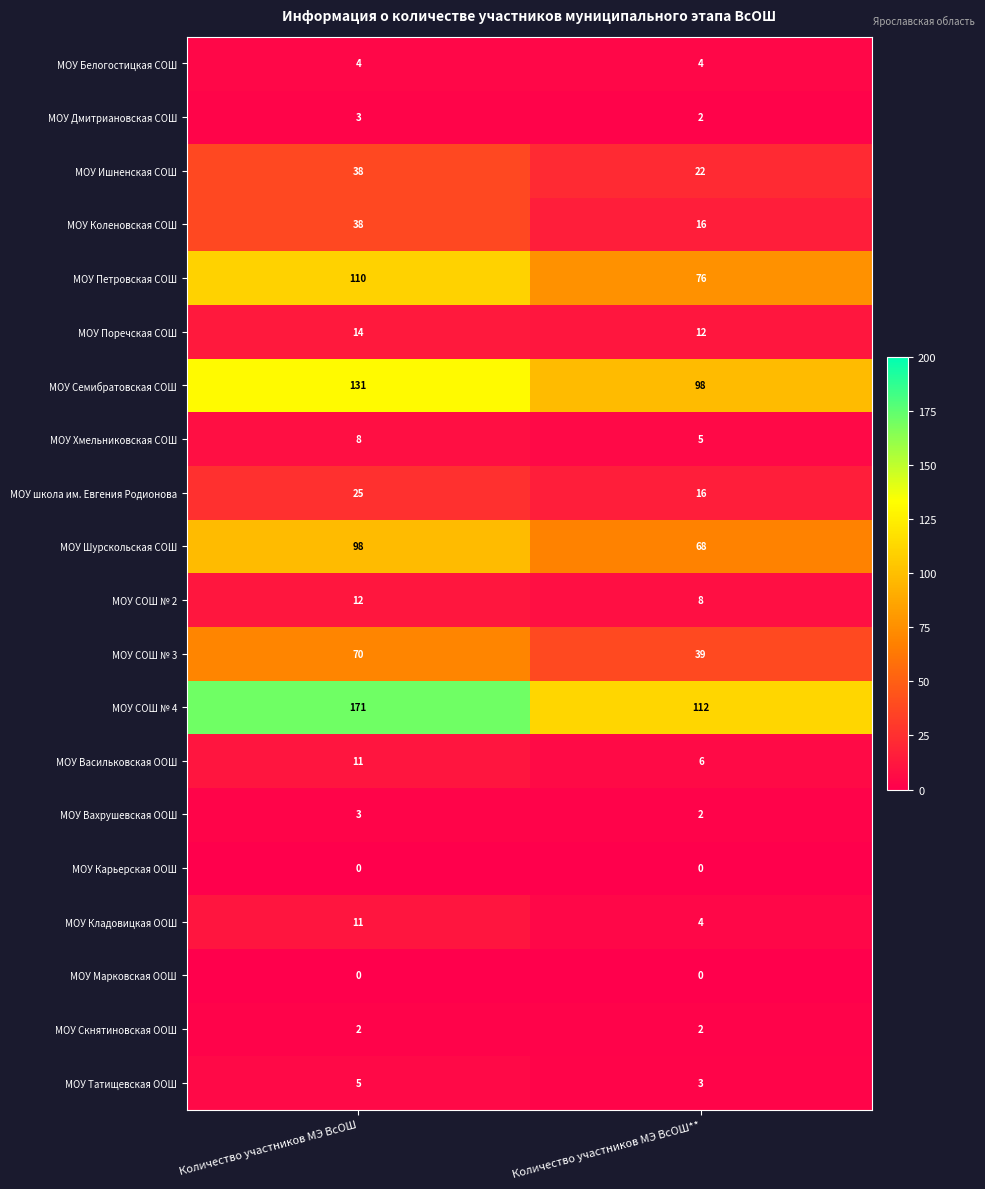

How many values in the МОУ Хмельниковская СОШ series are below 8?

1